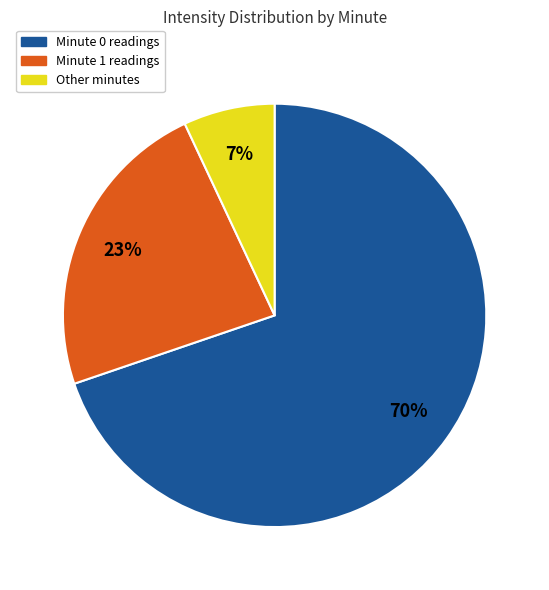

To the nearest percent, what is the difference between the largest and smallest slice percentages?

63%